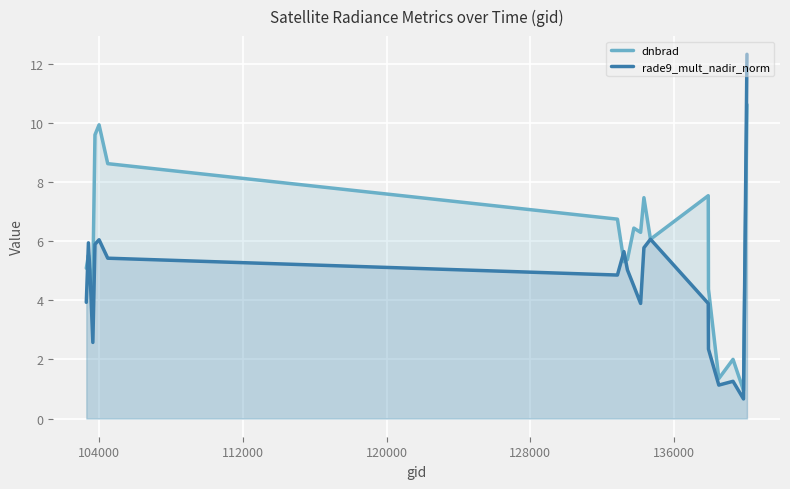

Rank the series by their maximum value, from highest to lowest.

rade9_mult_nadir_norm, dnbrad